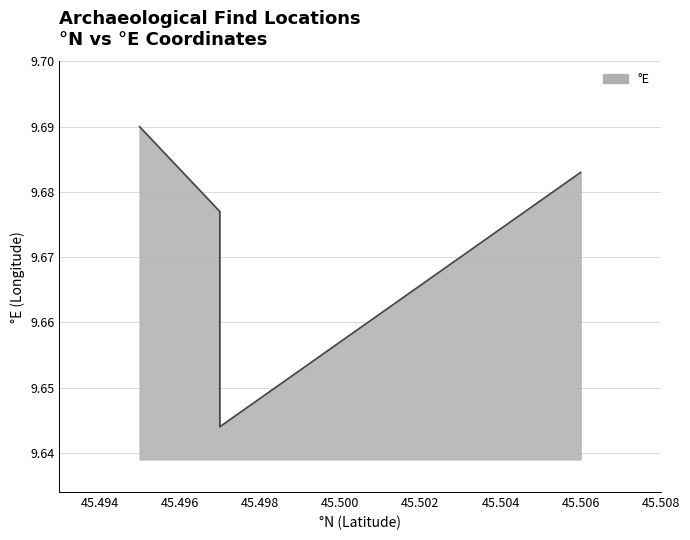

Does the chart have visible grid lines?

Yes